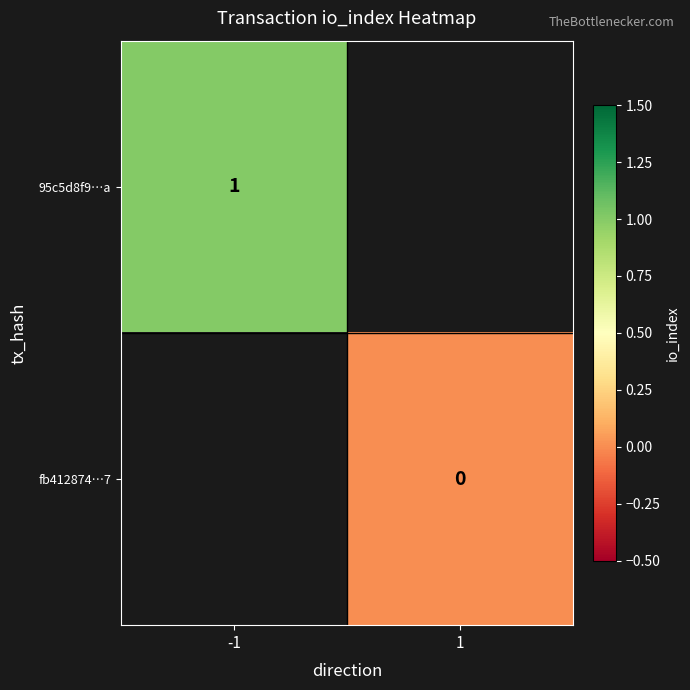

The value of 95c5d8f9…a at -1 is 0. True or false?

False